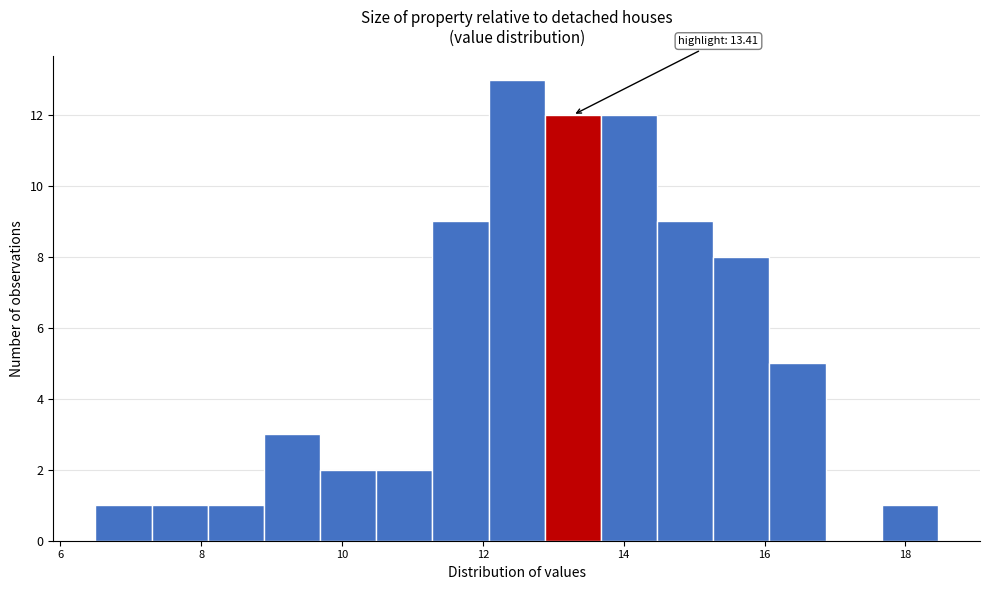

Read against the x-axis, roughly where is the centre of the tallest bar?

12.4